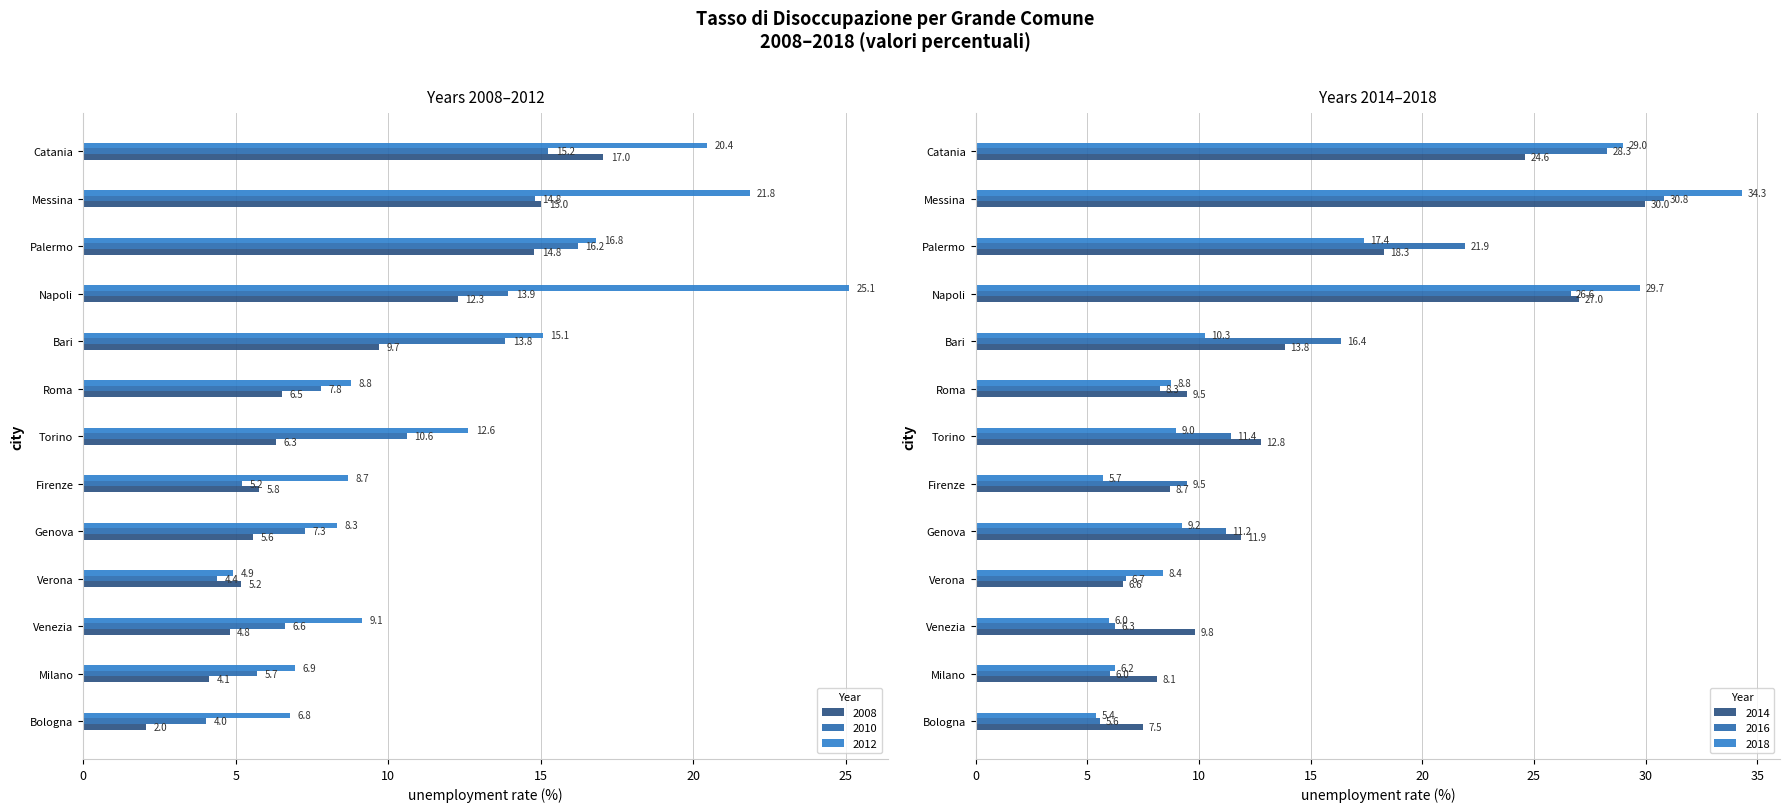

The value of 2016 at 6 is 16.0. True or false?

False